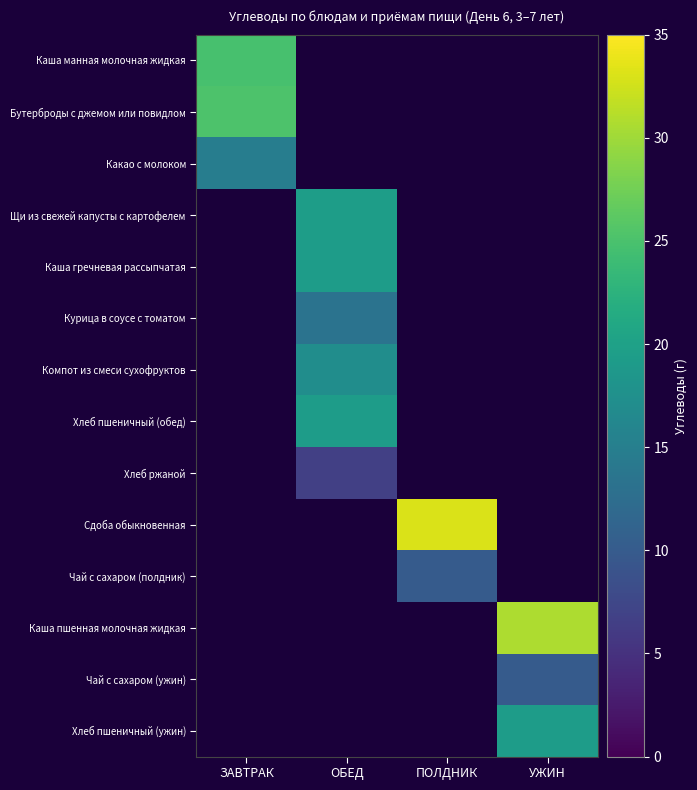

True or false: Хлеб ржаной has a value of 9.5 at ОБЕД.

False